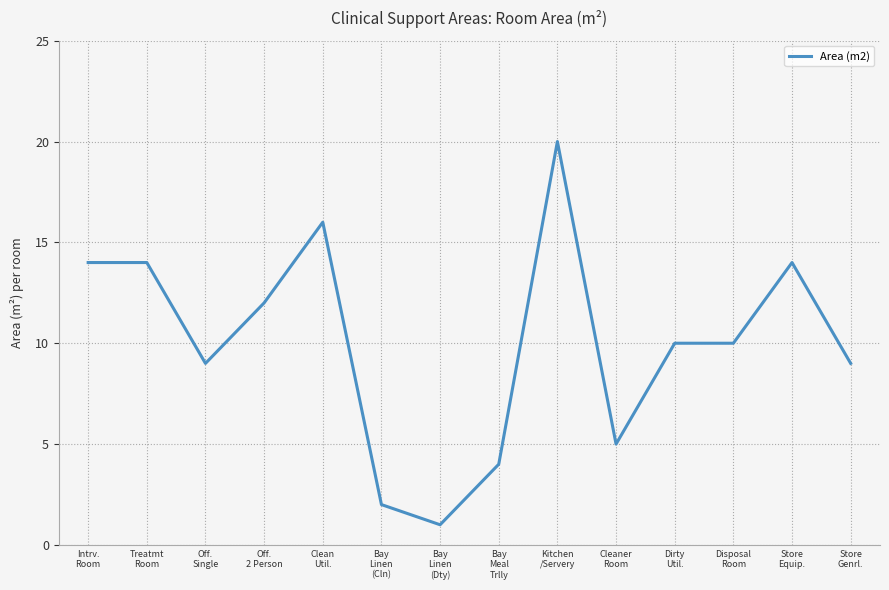

How many lines are shown in the chart?

1